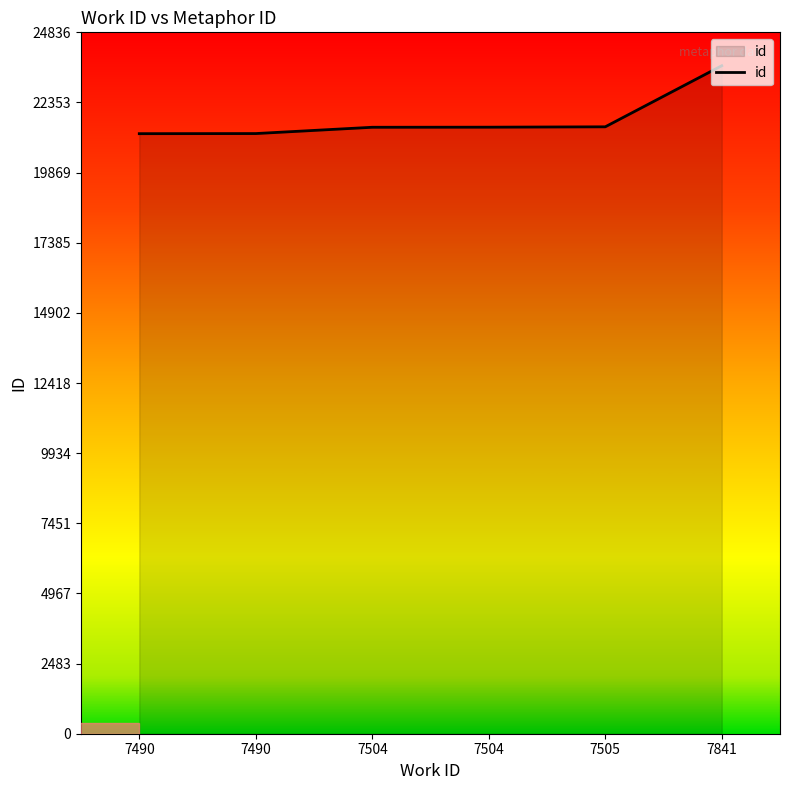

How many series are shown in this chart?

1